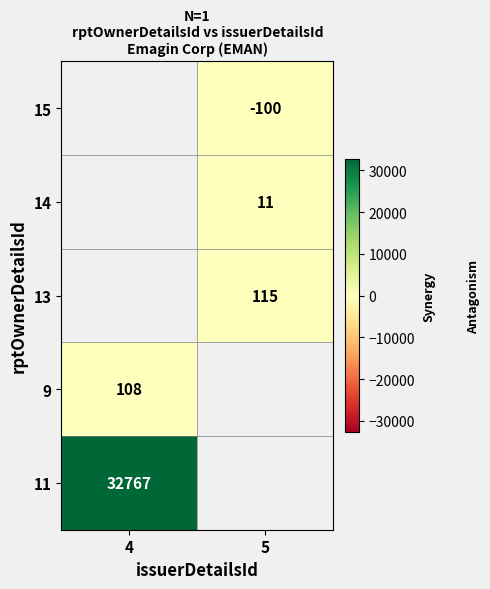

Between 4 and 5, which is larger?

5